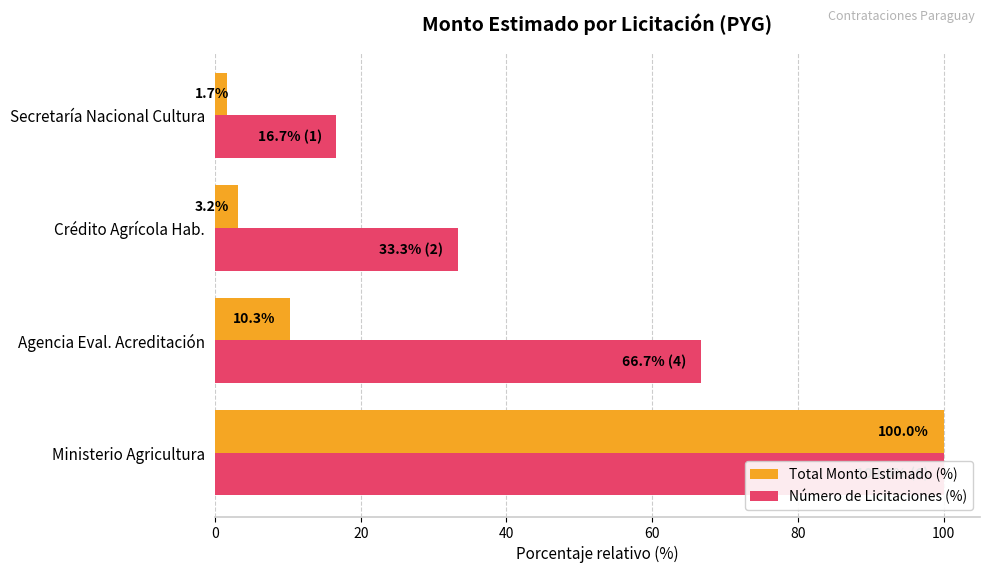

List the series in order of their peak value, highest first.

Total Monto Estimado (%), Número de Licitaciones (%)